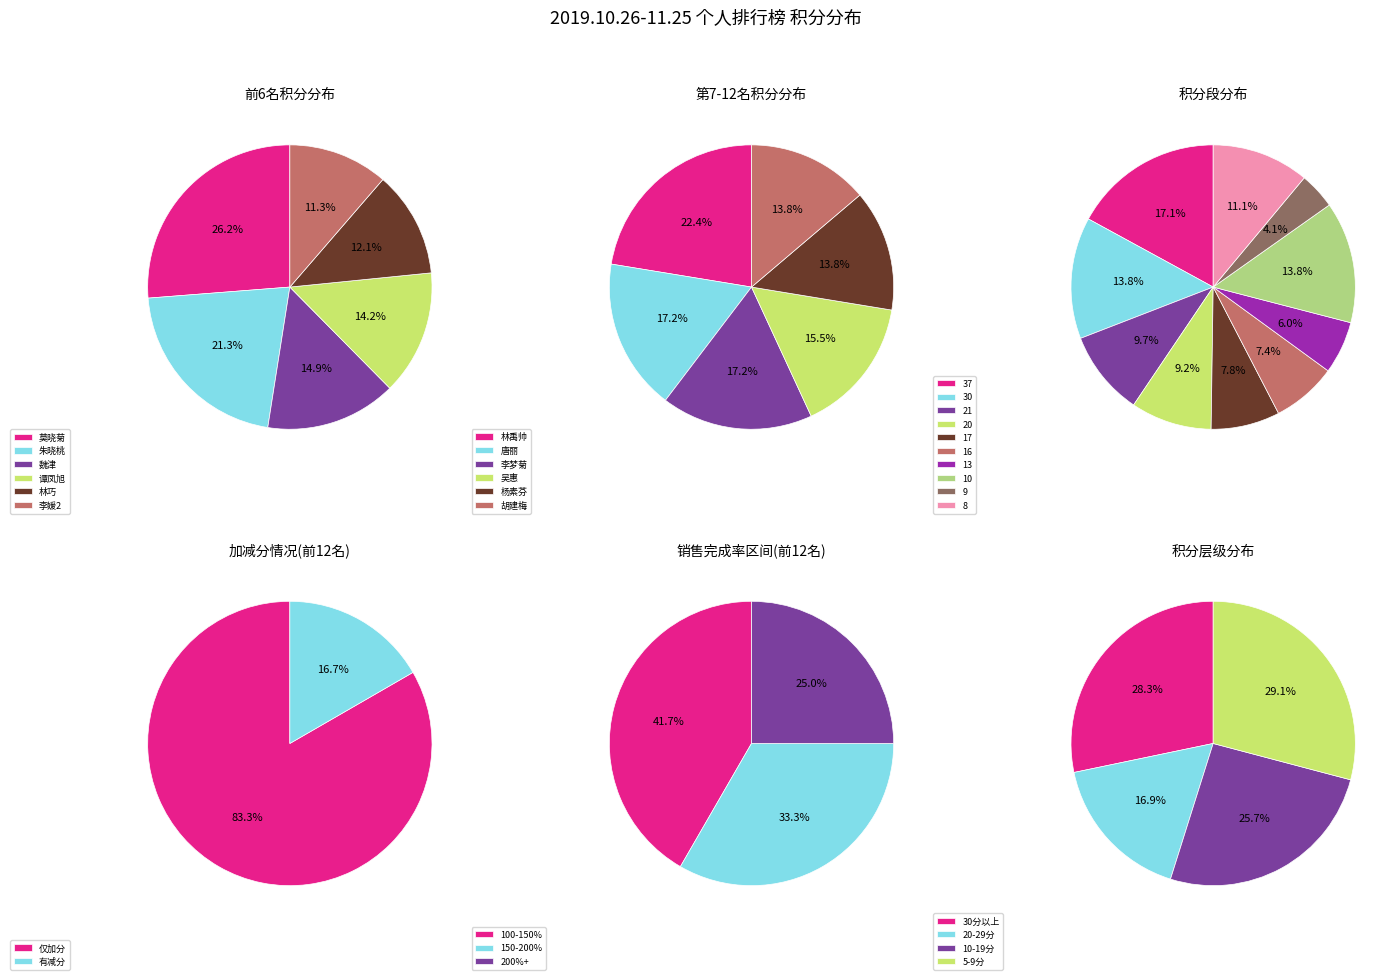

Which series has the widest spread of values?

加分